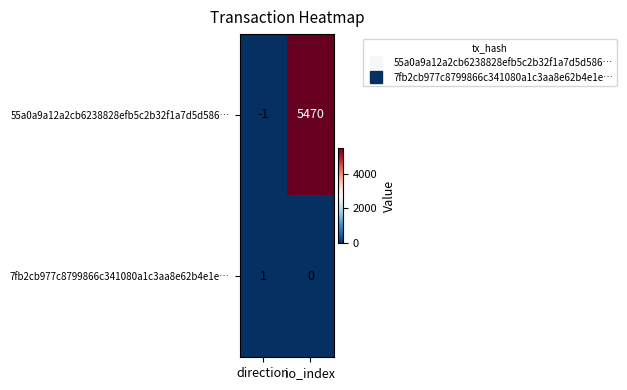

The value of 7fb2cb977c8799866c341080a1c3aa8e62b4e1e… at direction is 1. True or false?

True